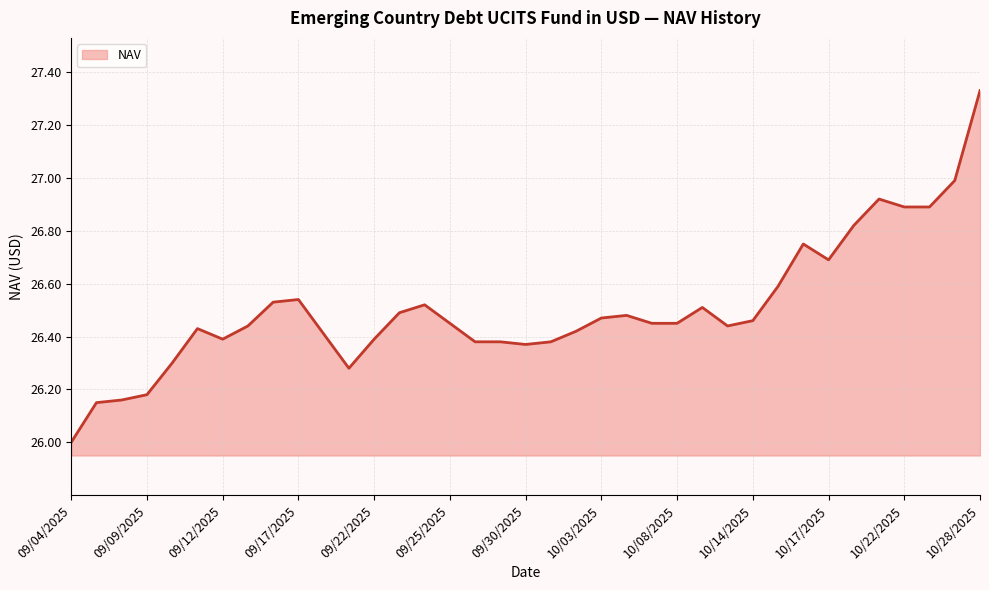

Does the chart have visible grid lines?

Yes